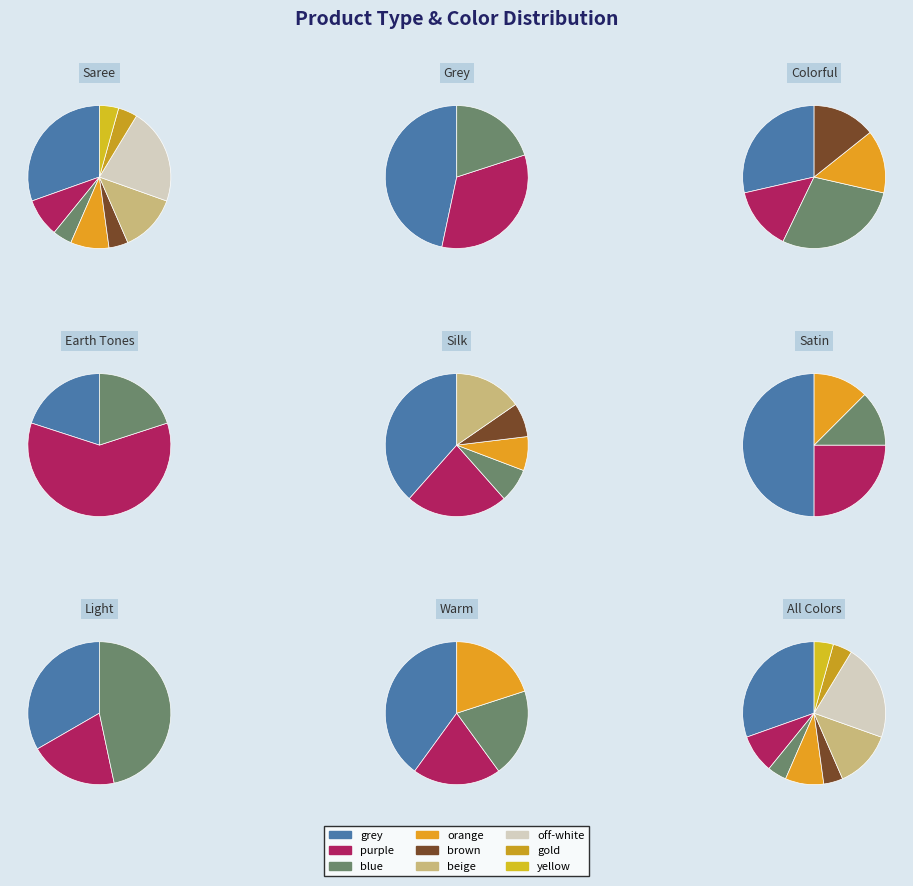

To the nearest percent, what portion does color-orange represent?

9%